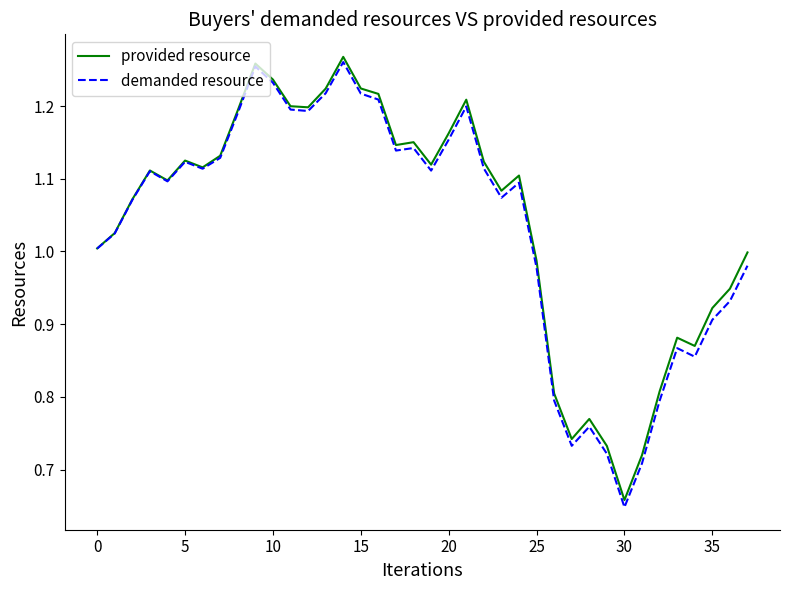

Which series has the largest range (max minus min)?

demanded resource